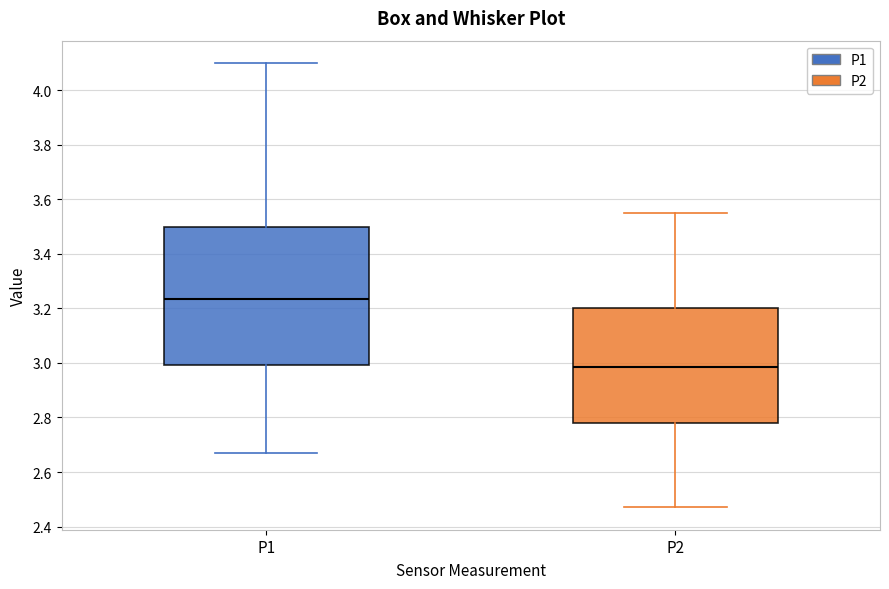

Reading left to right, read every box against the y-axis: the position of its median line, the range the box covers, and the ends of its whiskers. The values are not printed on the chart, so give them approximately, as read against the axis.

P1: median 3.24, box 3.00 to 3.50, whiskers 2.68 to 4.10
P2: median 2.98, box 2.78 to 3.20, whiskers 2.48 to 3.56